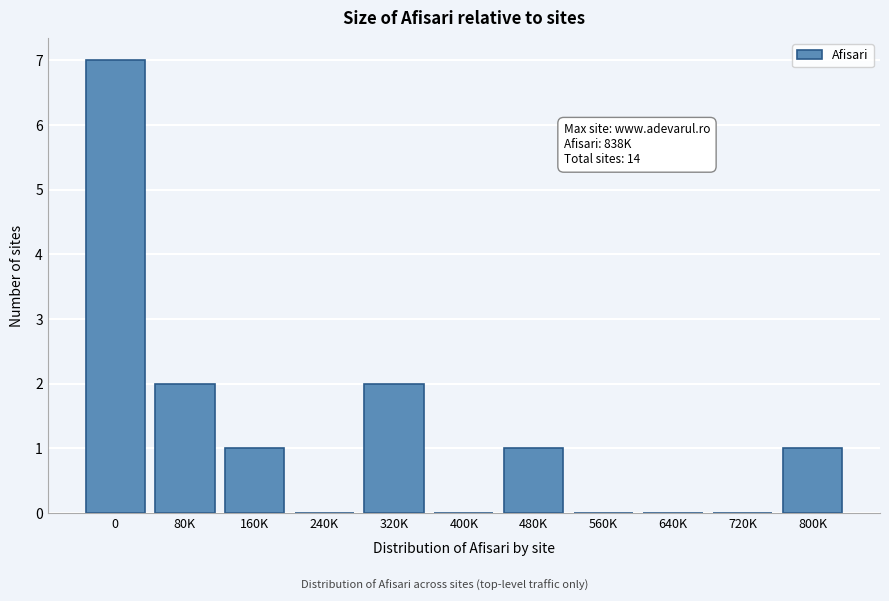

Reading left to right, list all the values displayed in this chart.

0=7	80K=2	160K=1	240K=0	320K=2	400K=0	480K=1	560K=0	640K=0	720K=0	800K=1